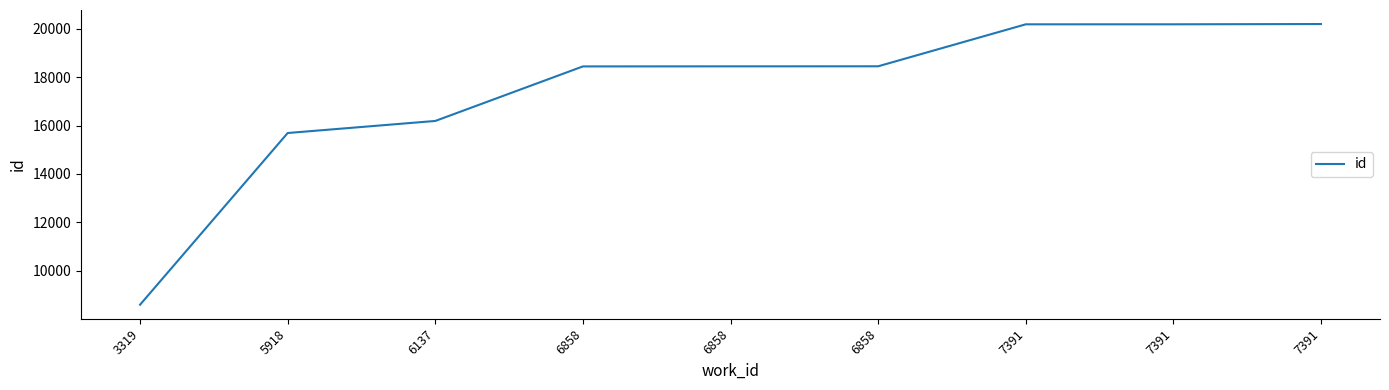

Which has a higher value, 6858 or 7391?

7391